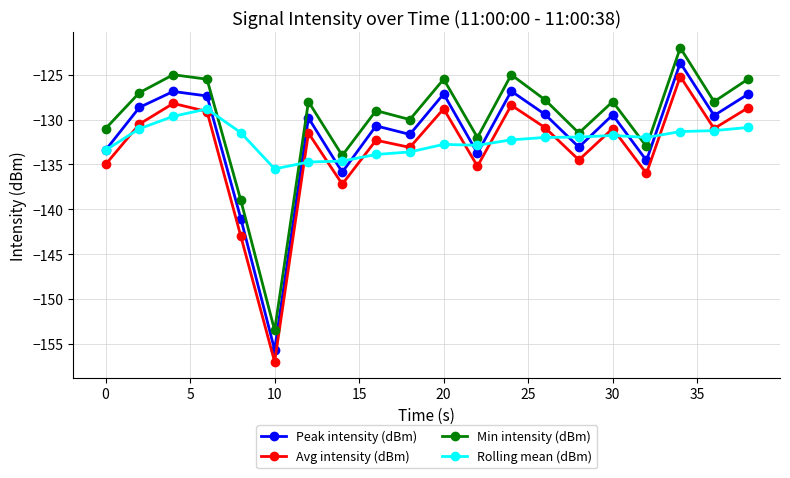

Which series has the largest total across all categories?

Min intensity (dBm)